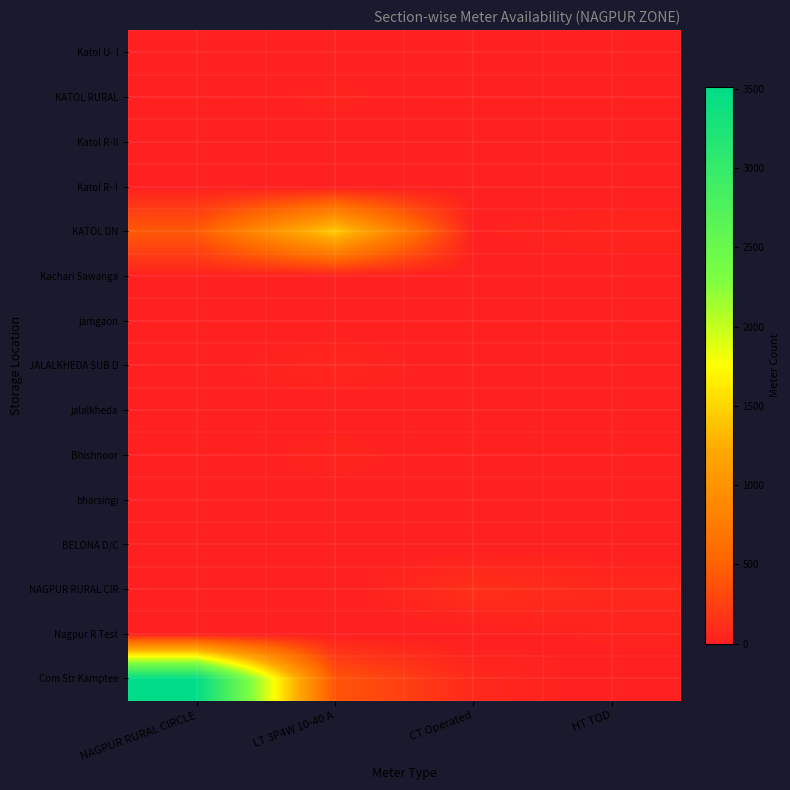

At how many categories does at least one series exceed 2842?

1